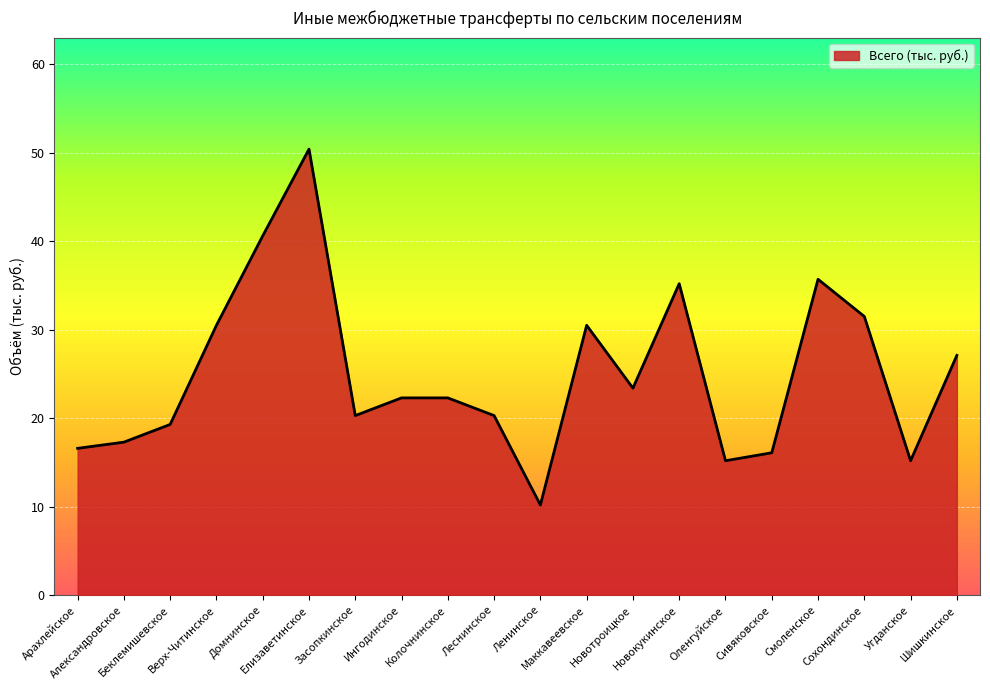

The chart shows a value of 35.7 at Смоленское. True or false?

True